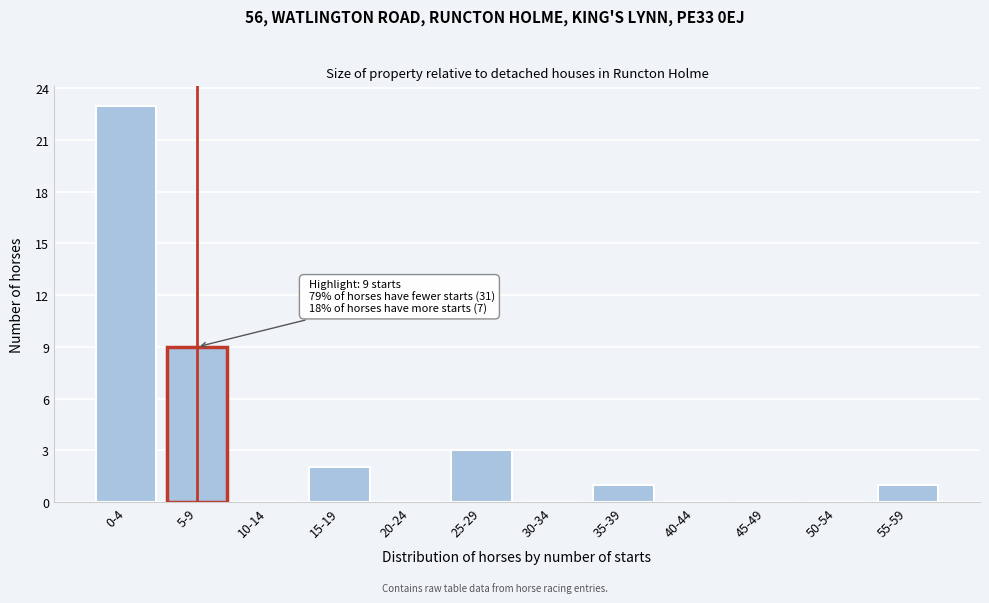

Reading right to left, what are all the values shown in this chart?

55-59=1	50-54=0	45-49=0	40-44=0	35-39=1	30-34=0	25-29=3	20-24=0	15-19=2	10-14=0	5-9=9	0-4=23